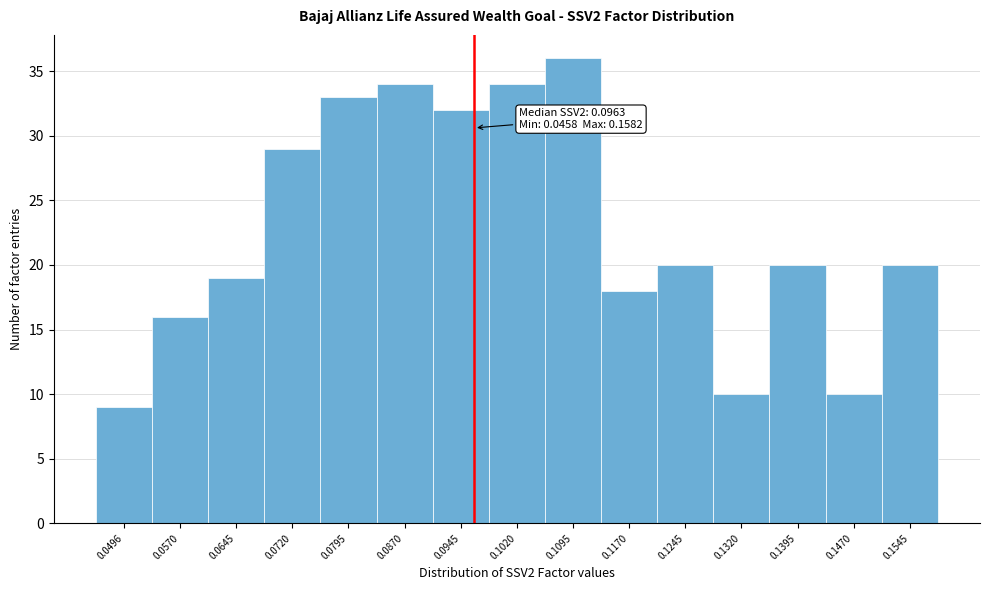

Which range on the x-axis has the tallest bar?

0.106 to 0.113